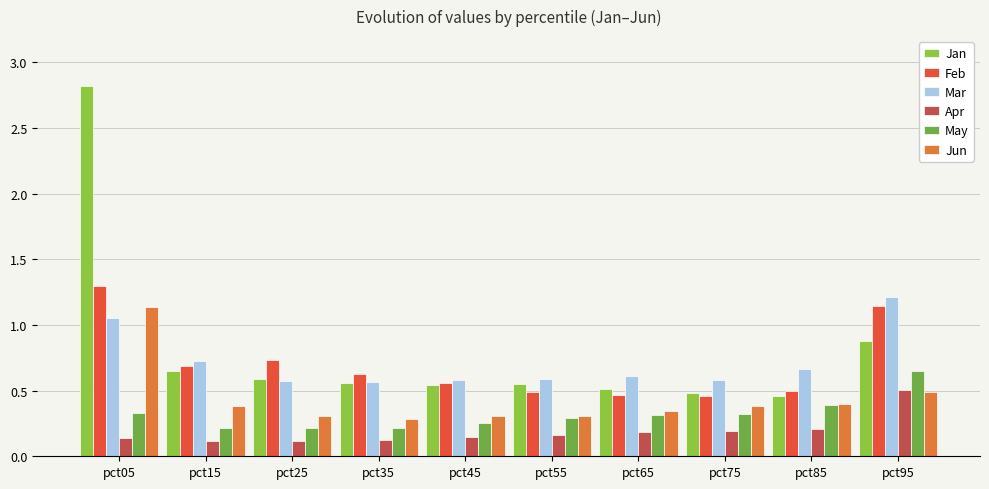

List the series in order of their peak value, lowest first.

Apr, May, Jun, Mar, Feb, Jan